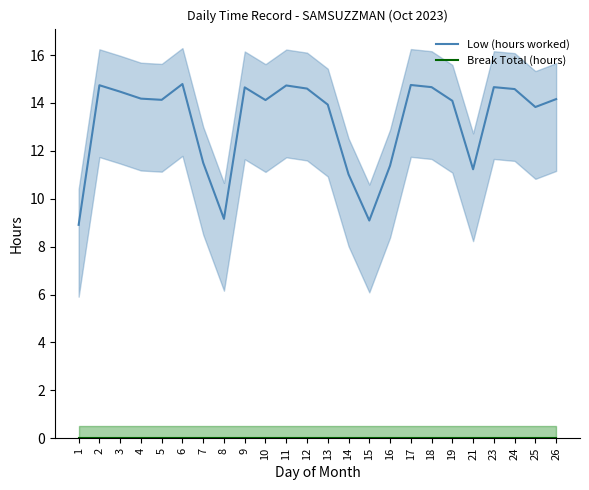

Reading left to right, list all the values displayed in this chart.

Low (hours worked): 1=8.9	2=14.7	3=14.5	4=14.2	5=14.1	6=14.8	7=11.5	8=9.2	9=14.7	10=14.1	11=14.7	12=14.6	13=13.9	14=11.0	15=9.1	16=11.4	17=14.8	18=14.7	19=14.1	21=11.2	23=14.7	24=14.6	25=13.8	26=14.2
Break Total (hours): 1=0.0	2=0.0	3=0.0	4=0.0	5=0.0	6=0.0	7=0.0	8=0.0	9=0.0	10=0.0	11=0.0	12=0.0	13=0.0	14=0.0	15=0.0	16=0.0	17=0.0	18=0.0	19=0.0	21=0.0	23=0.0	24=0.0	25=0.0	26=0.0